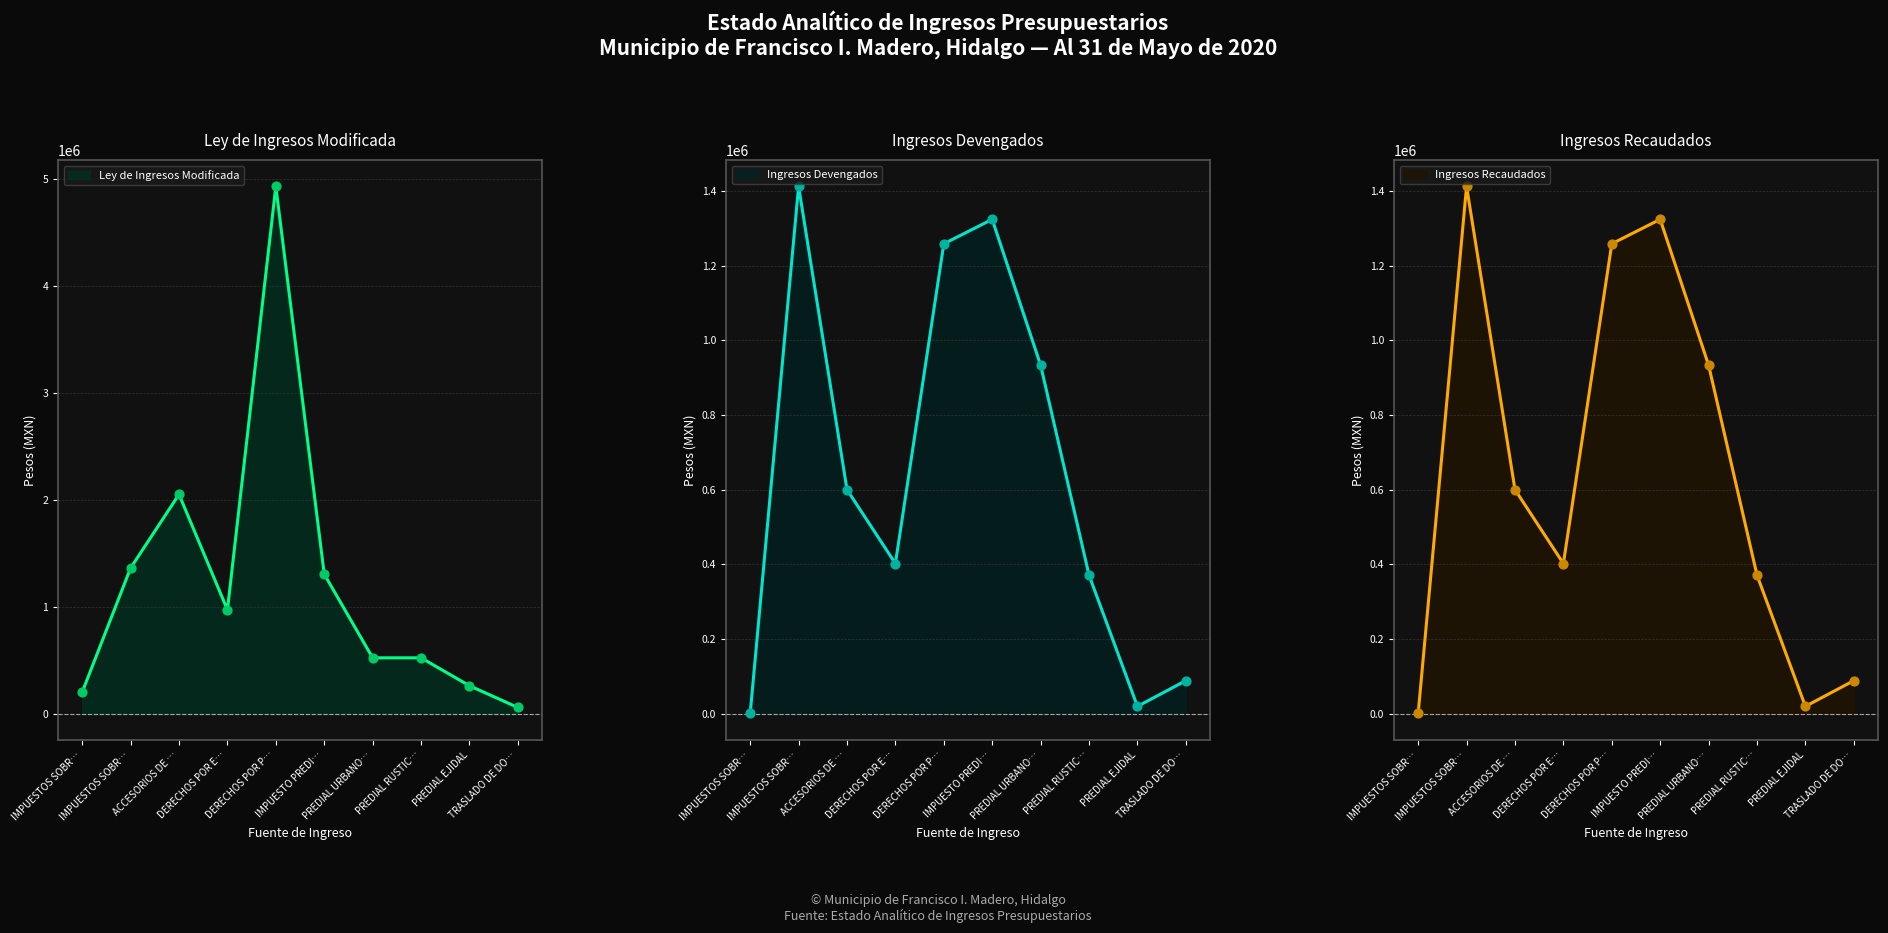

What are all the series names shown in the legend?

Ley de Ingresos Modificada, Ingresos Devengados, Ingresos Recaudados